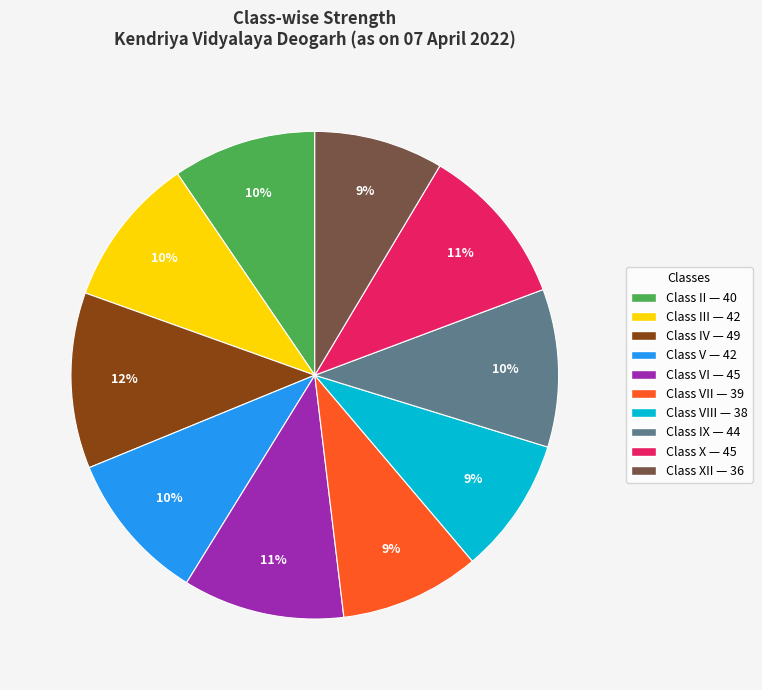

To the nearest percent, what is the average slice percentage?

10%